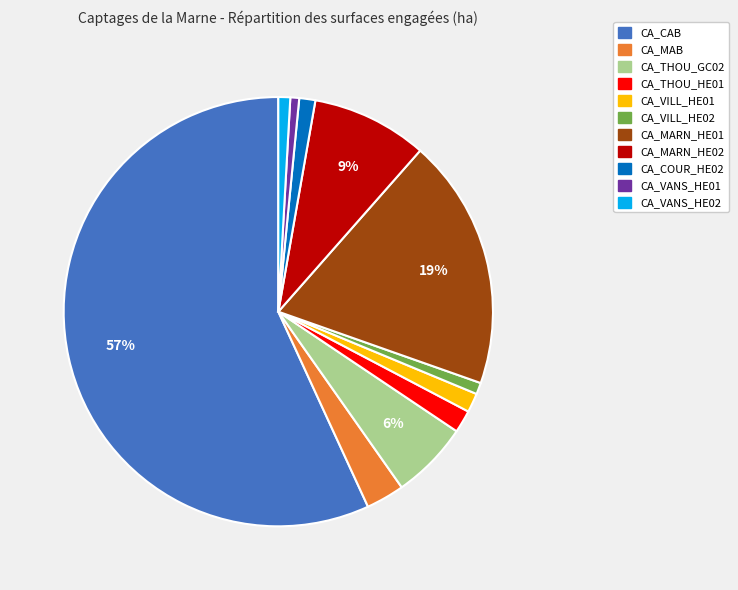

To the nearest percent, what is the combined percentage of CA_VANS_HE02 and CA_THOU_HE01?

3%